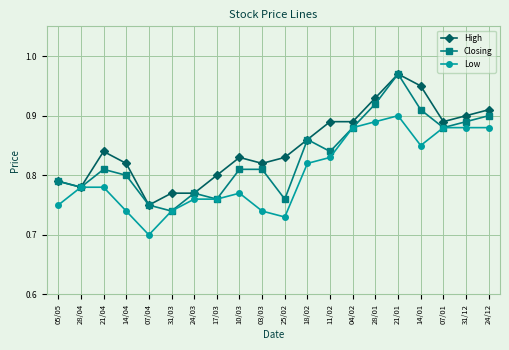

List the series in order of their overall mean, highest first.

High, Closing, Low